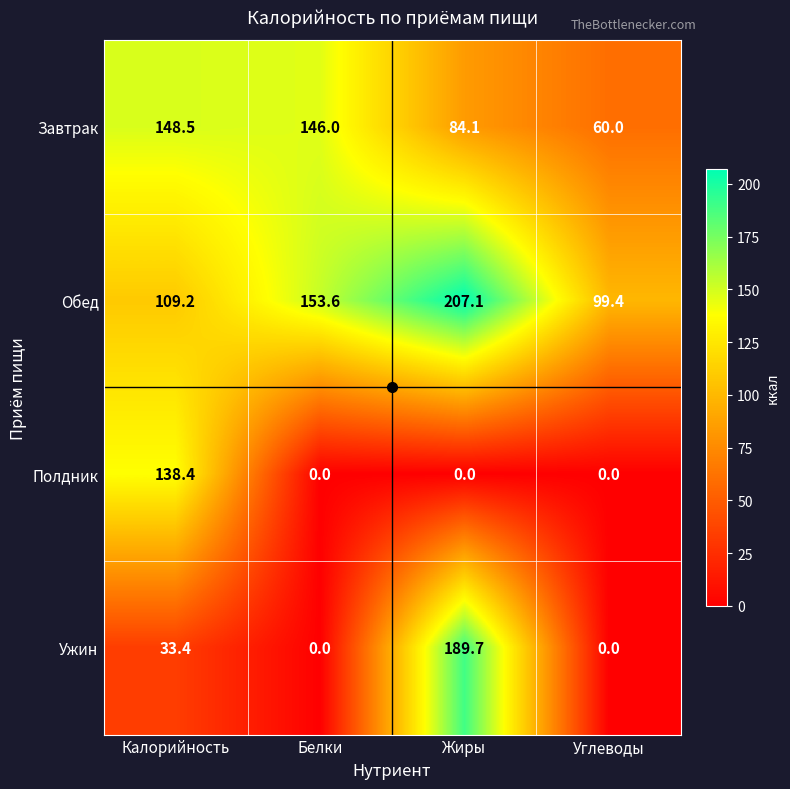

Which series has the largest total across all categories?

Обед